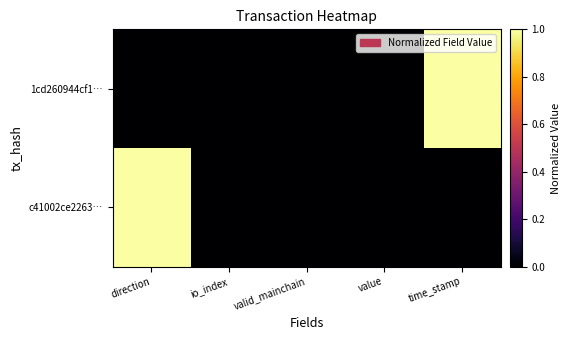

Between direction and valid_mainchain, which is larger?

direction